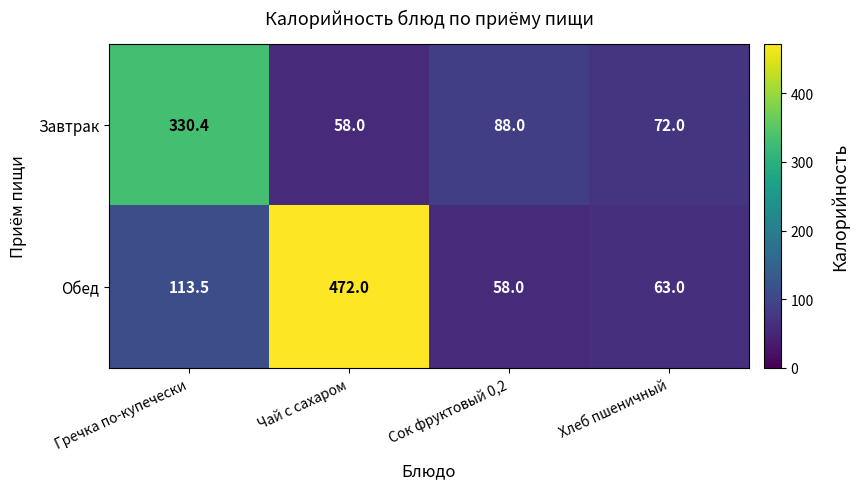

Which series has the widest spread of values?

Обед